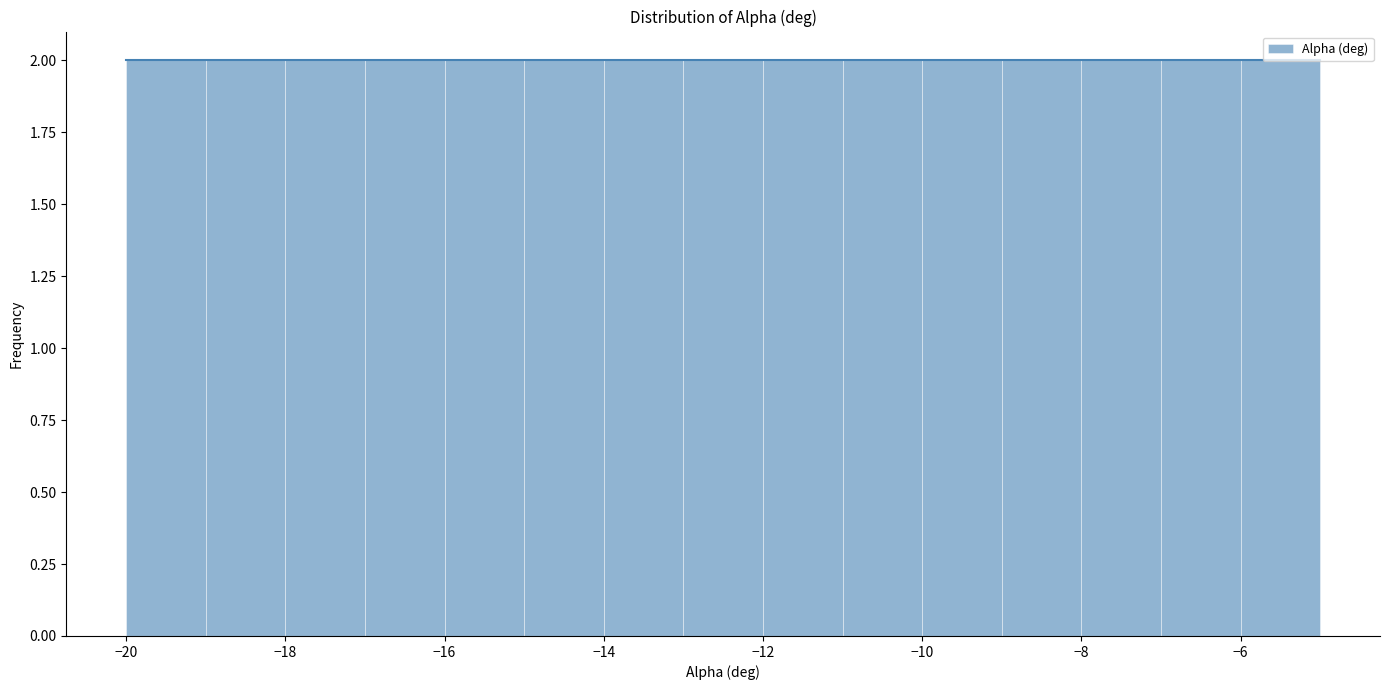

Reading left to right, transcribe this chart: for each bar, give the range it covers on the x-axis and its height. The values are not printed on the chart, so give them approximately, as read against the axis.

-20 to -19: 2
-19 to -18: 2
-18 to -17: 2
-17 to -16: 2
-16 to -15: 2
-15 to -14: 2
-14 to -13: 2
-13 to -12: 2
-12 to -11: 2
-11 to -10: 2
-10 to -9: 2
-9 to -8: 2
-8 to -7: 2
-7 to -6: 2
-6 to -5: 2